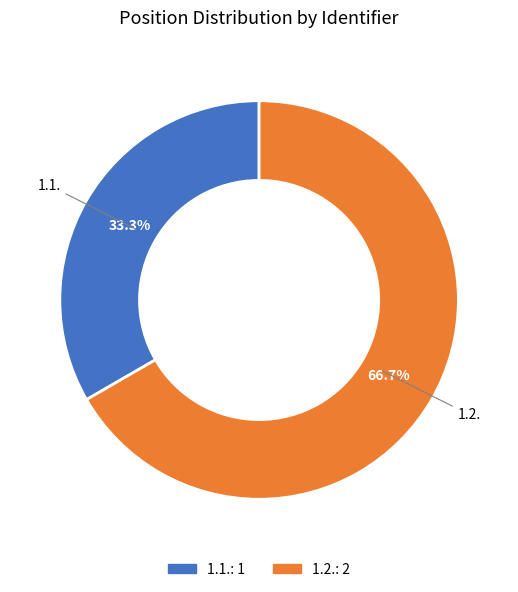

What percentage is the 1.1. slice, to the nearest percent?

33%